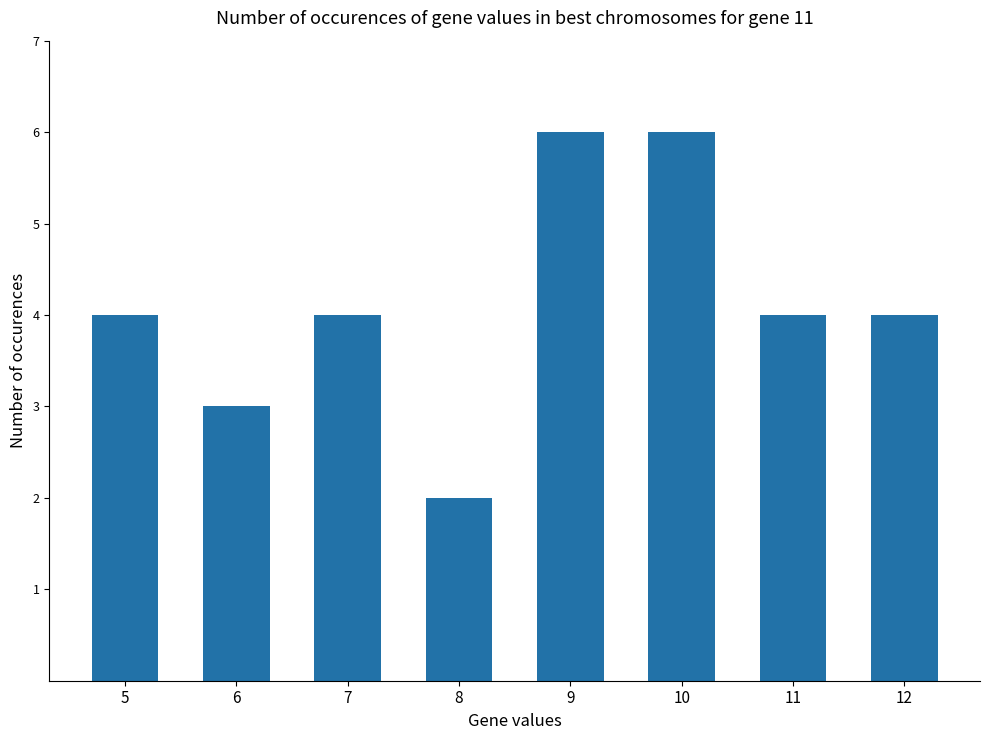

At which category does the chart reach its minimum across all series?

8